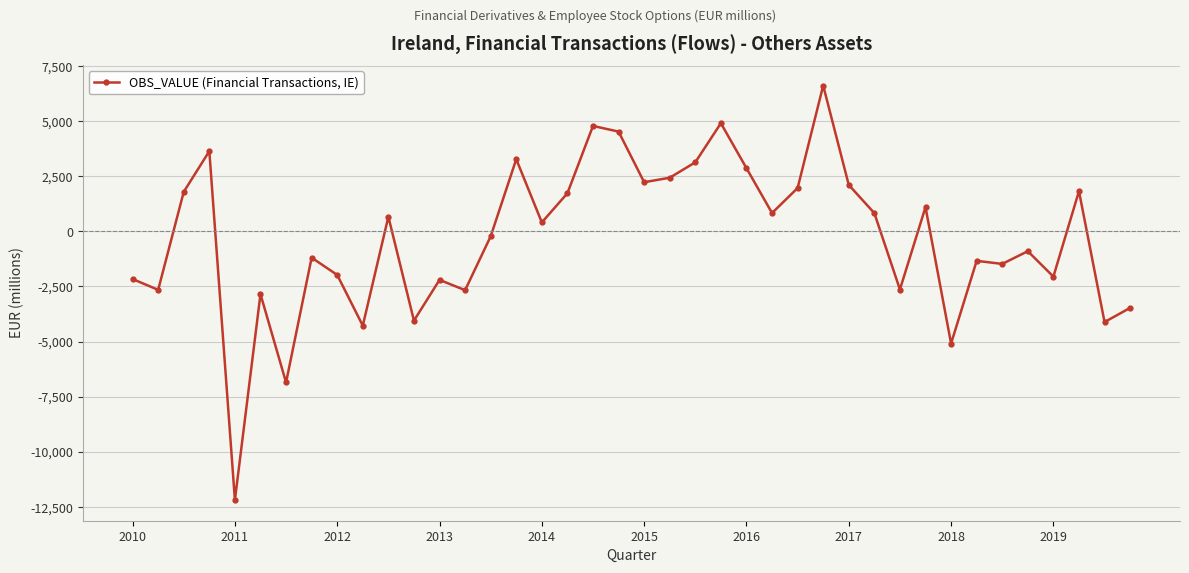

What is the sum of all values?

-12695